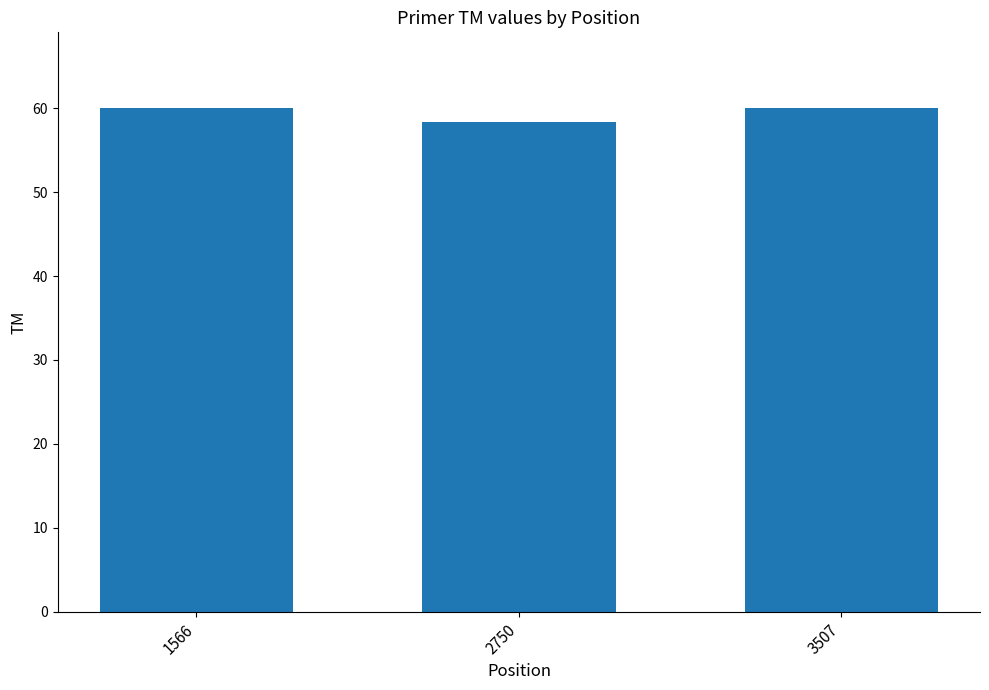

The value at 3507 is 26.4. True or false?

False